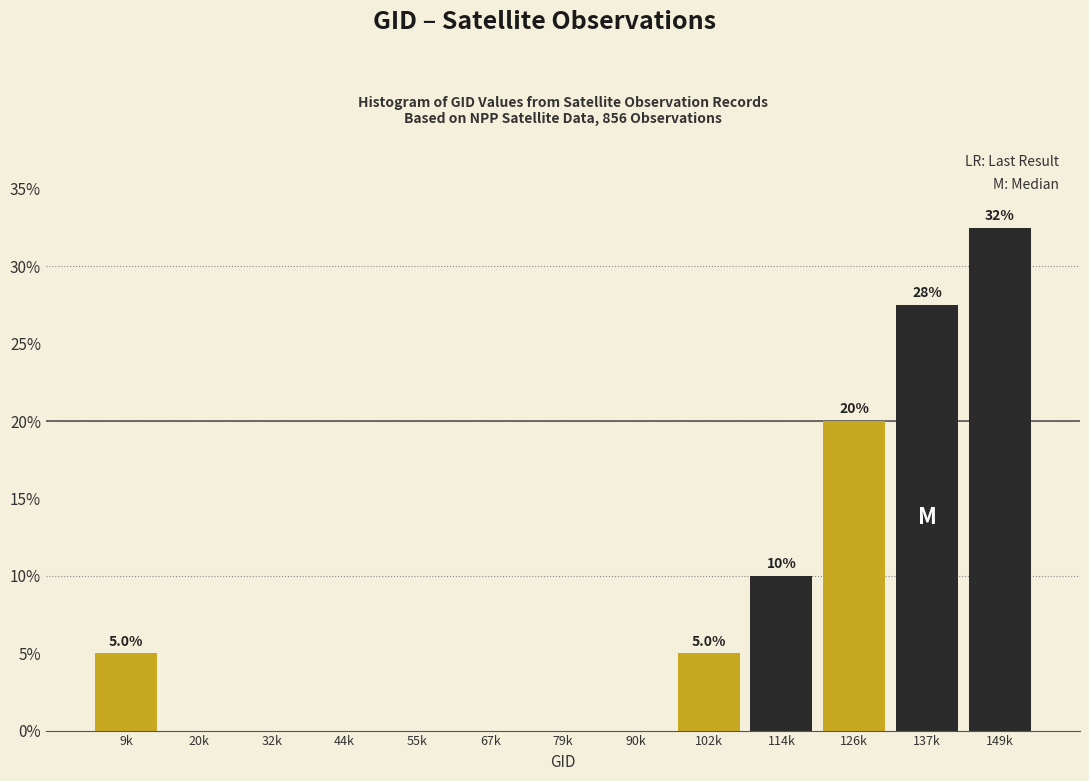

Reading right to left, list all the values displayed in this chart.

149k=32.5	137k=27.5	126k=20.0	114k=10.0	102k=5.0	90k=0.0	79k=0.0	67k=0.0	55k=0.0	44k=0.0	32k=0.0	20k=0.0	9k=5.0